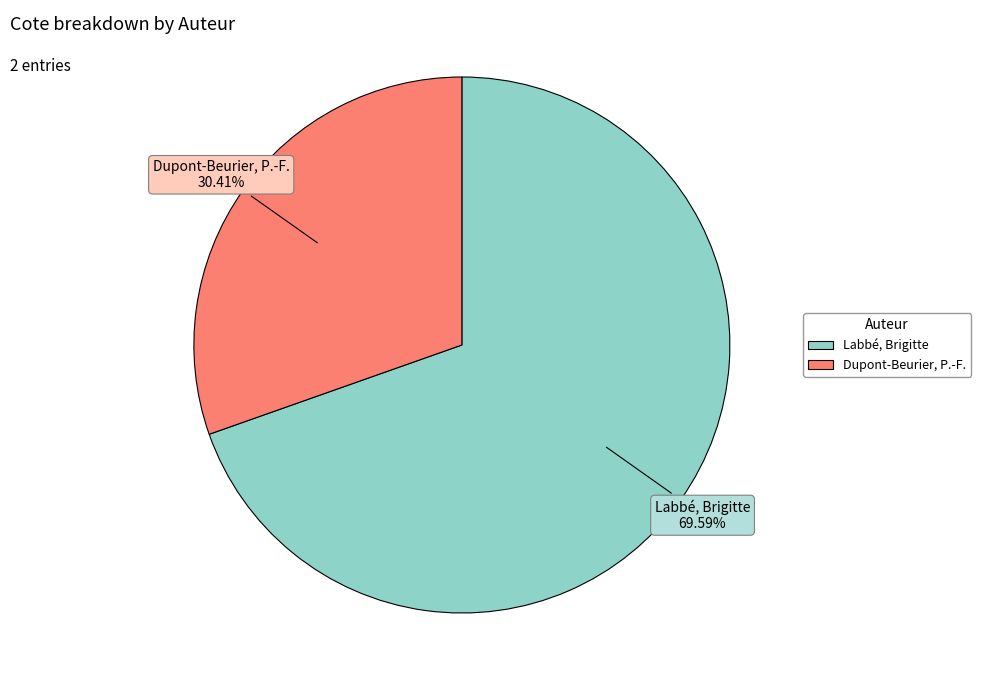

True or false: Dupont-Beurier, P.-F. accounts for 39% of the total.

False